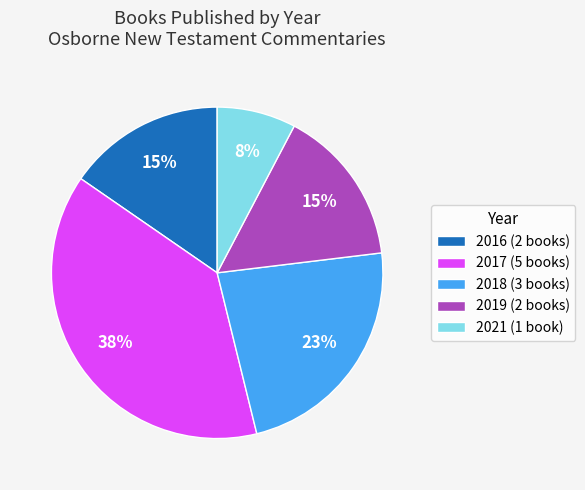

What is the ratio of the value at 2021 to the value at 2019?

0.5